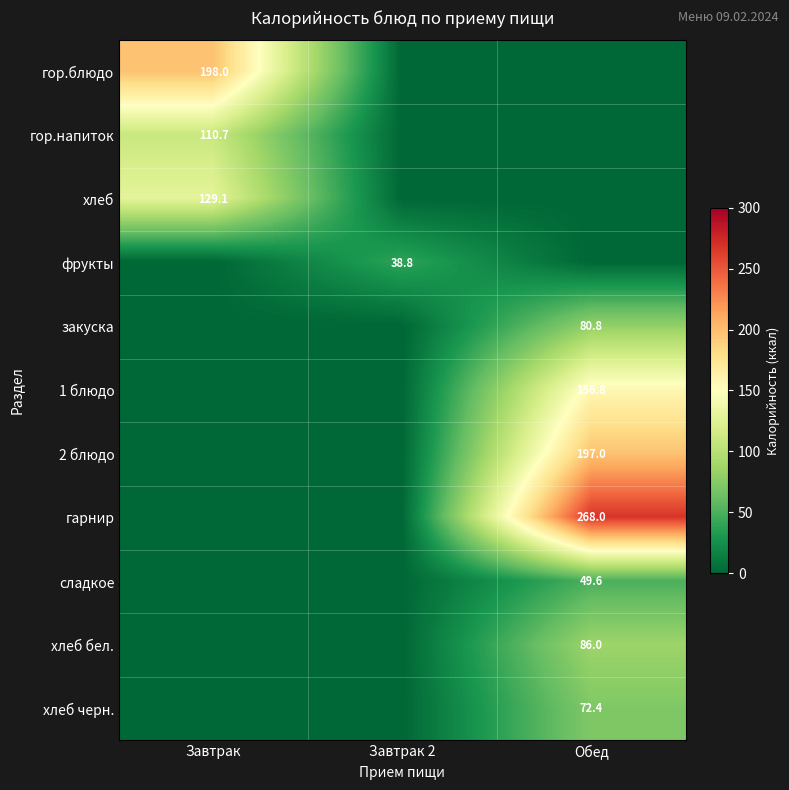

Is it true that 1 блюдо equals 232.6 at Обед?

False